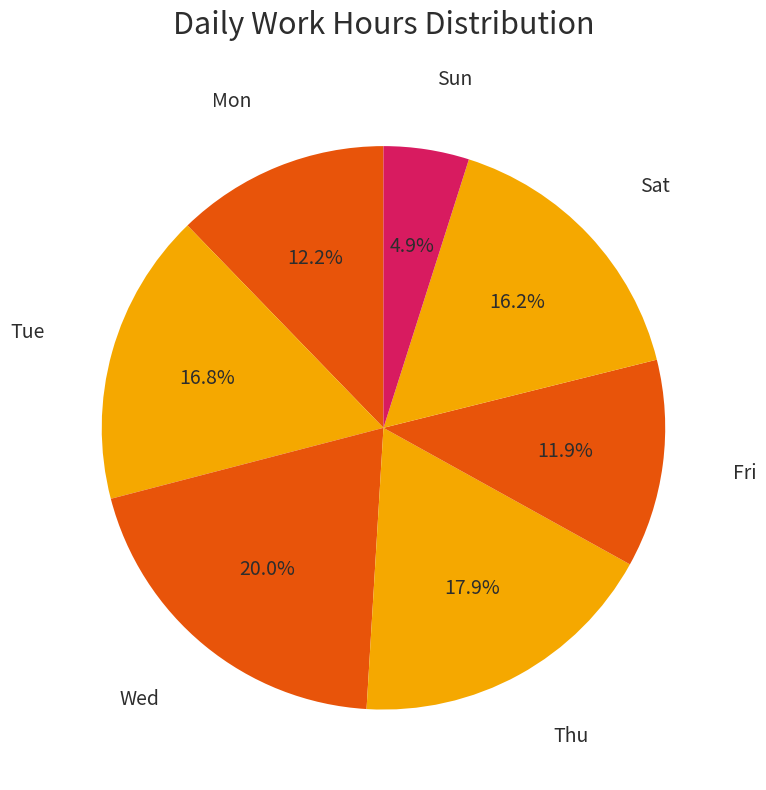

Count the number of slices in the pie.

7